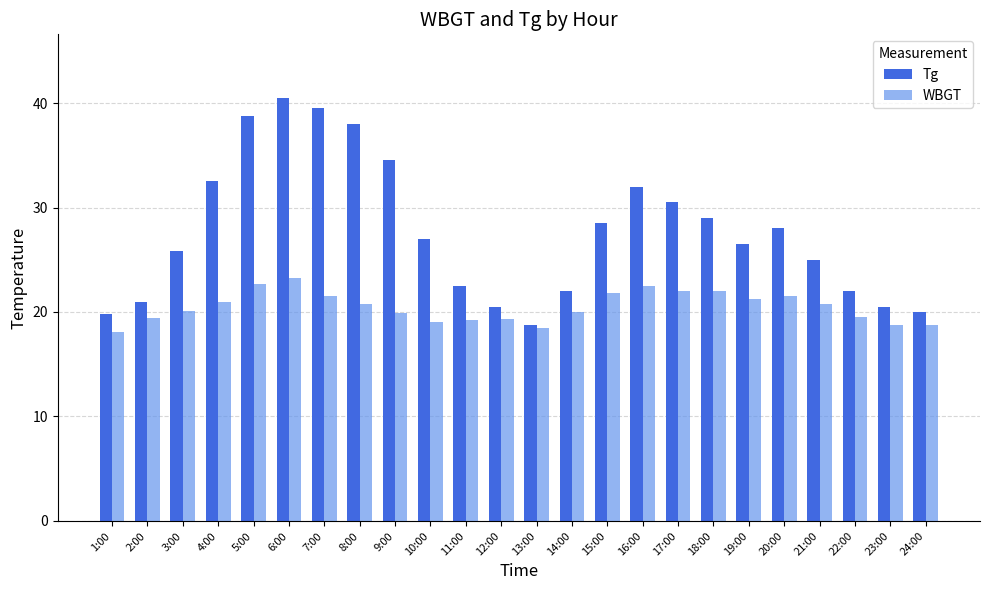

Is it true that Tg equals 34.5 at 9:00?

True